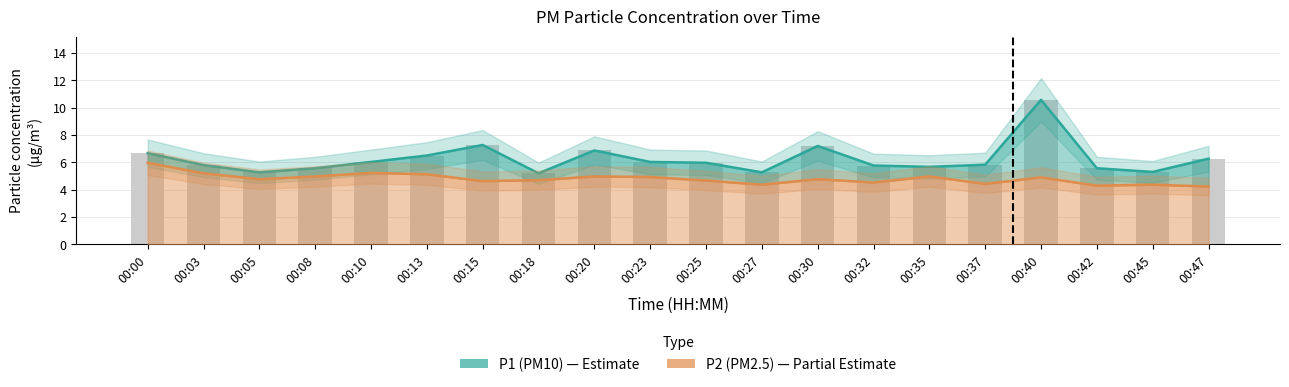

What is the highest value of the P2 (PM2.5) series?

6.0